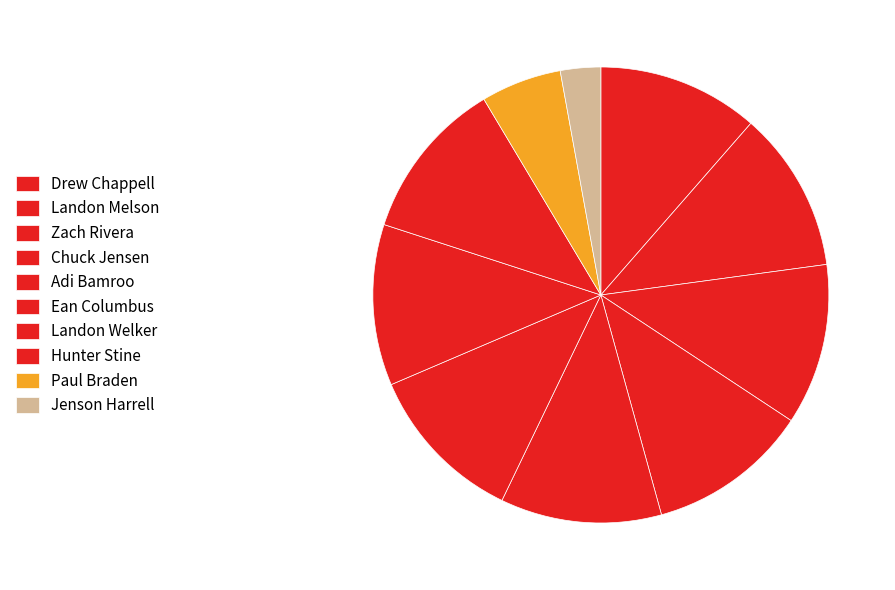

Count the number of slices in the pie.

10